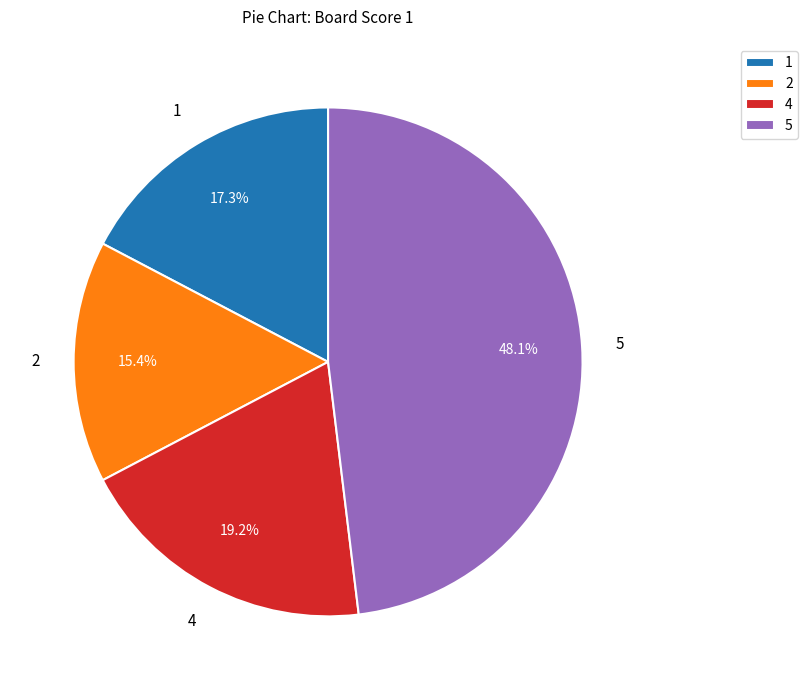

To the nearest percent, what is the combined percentage of 2 and 4?

35%